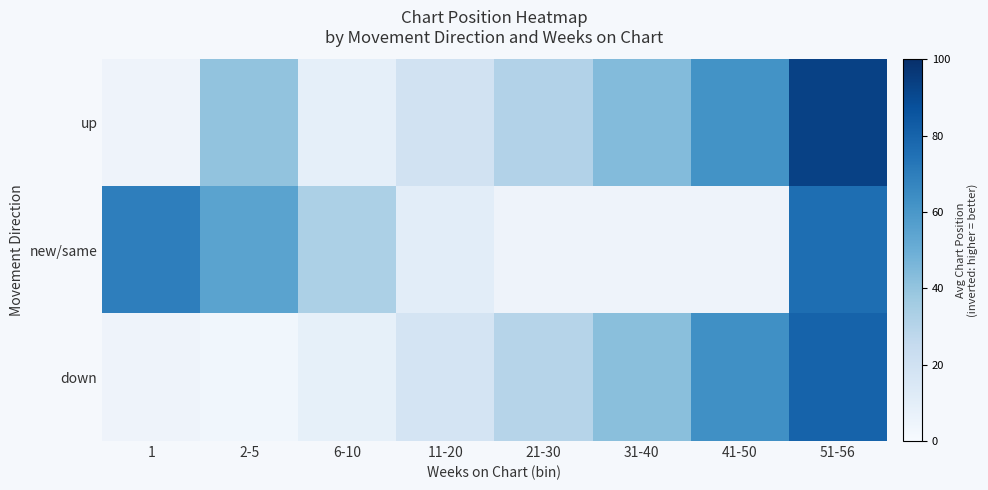

What is the maximum value shown in the chart?

93.1